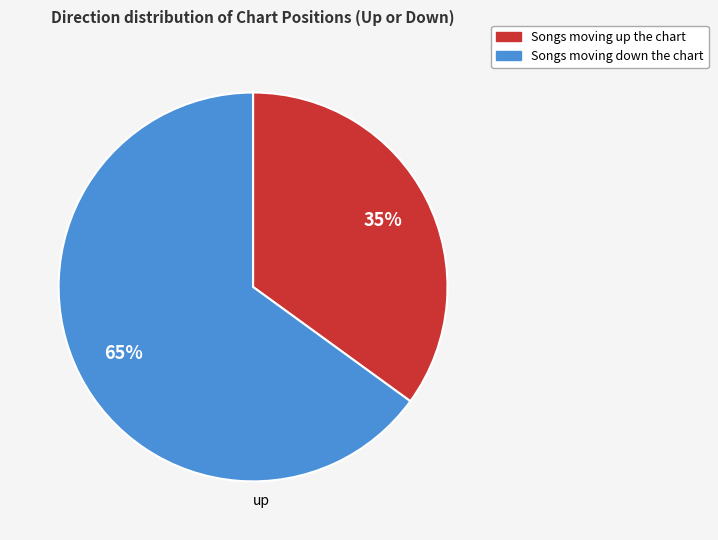

Does any single category account for the majority?

Yes